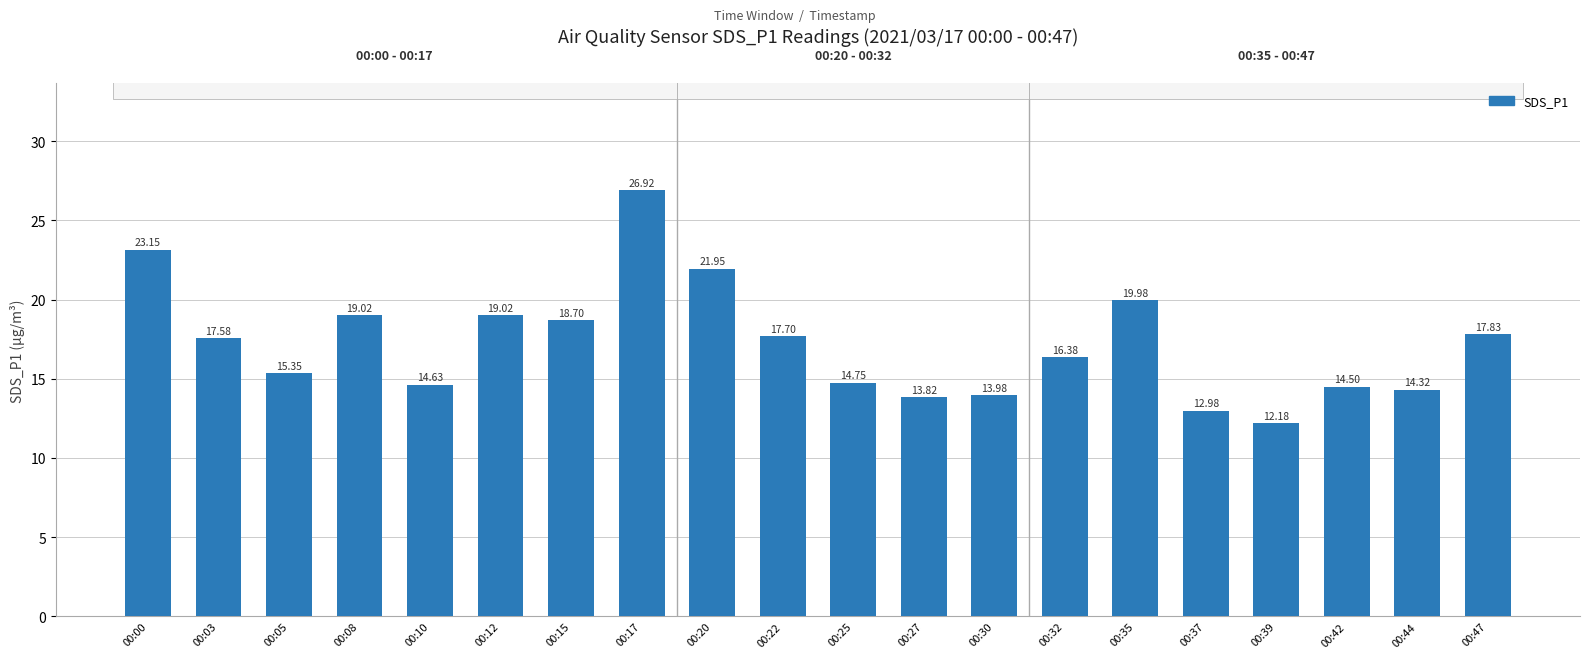

How many distinct data groups are displayed?

1